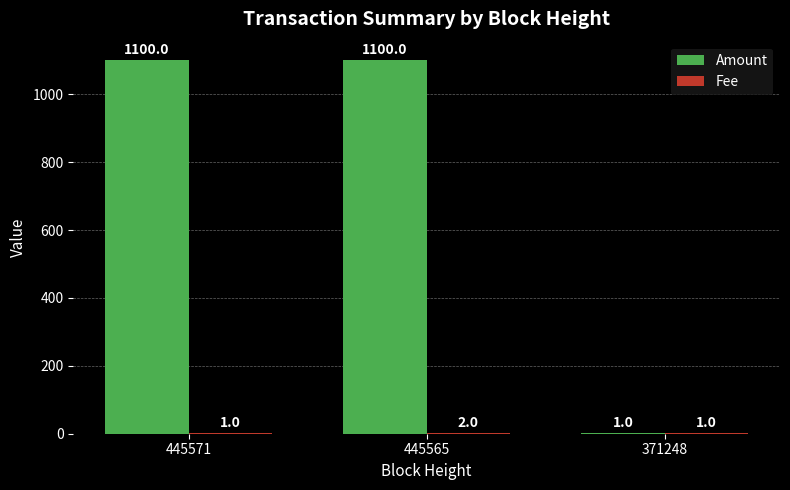

What is the highest value of the Amount series?

1100